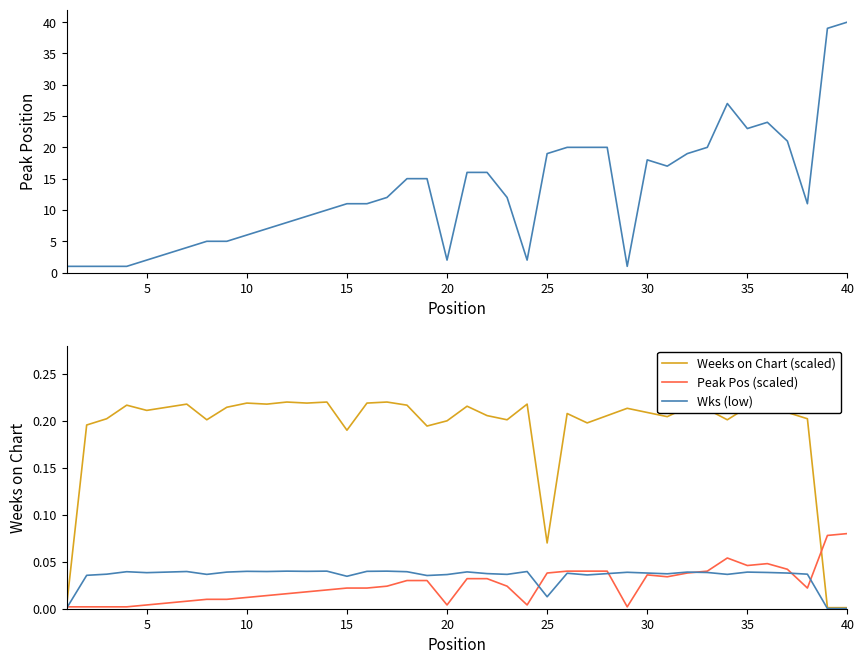

The value of Peak Pos (scaled) at 30 is 0.1. True or false?

False